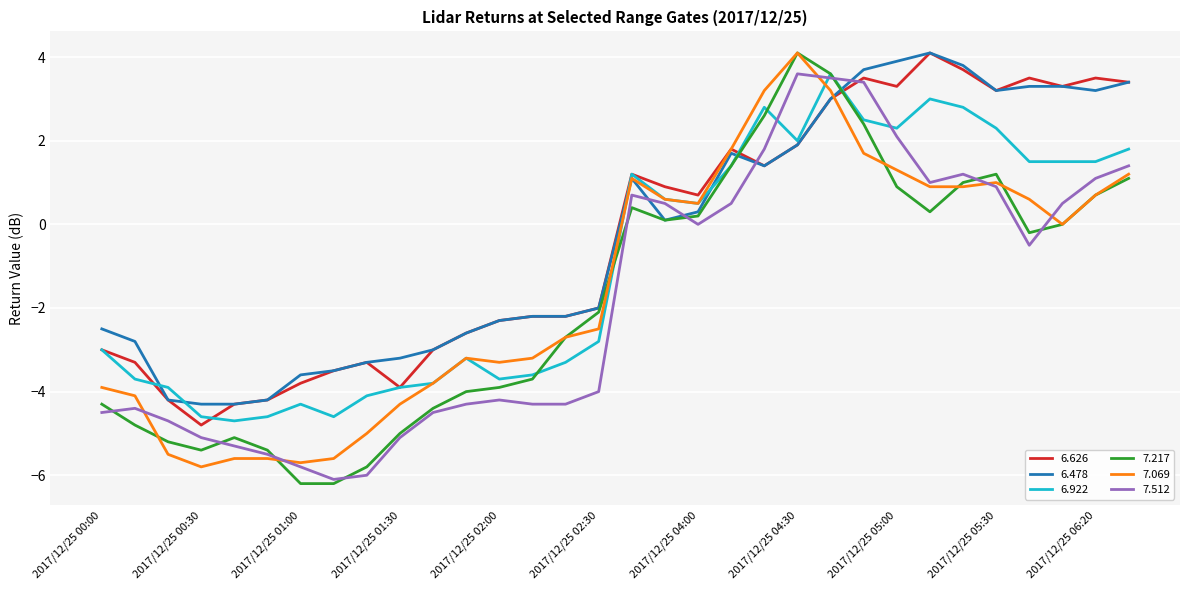

What is the minimum value shown in the chart?

-6.2